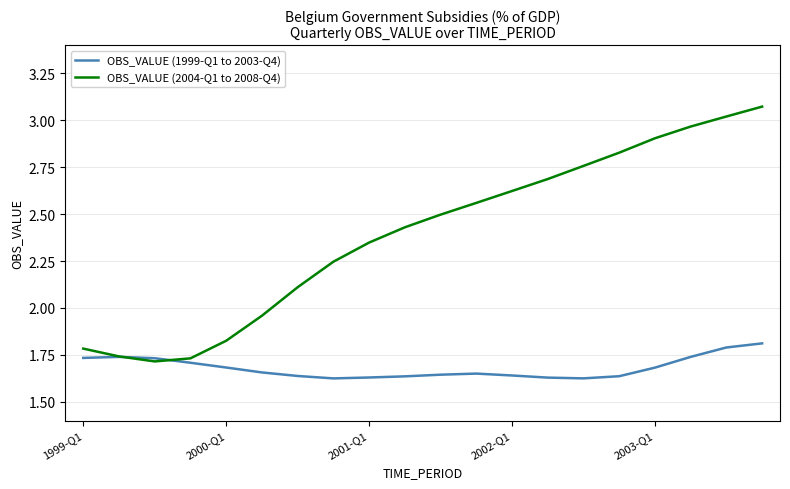

True or false: OBS_VALUE (1999-Q1 to 2003-Q4) has more than 1 points higher than both neighbors.

True